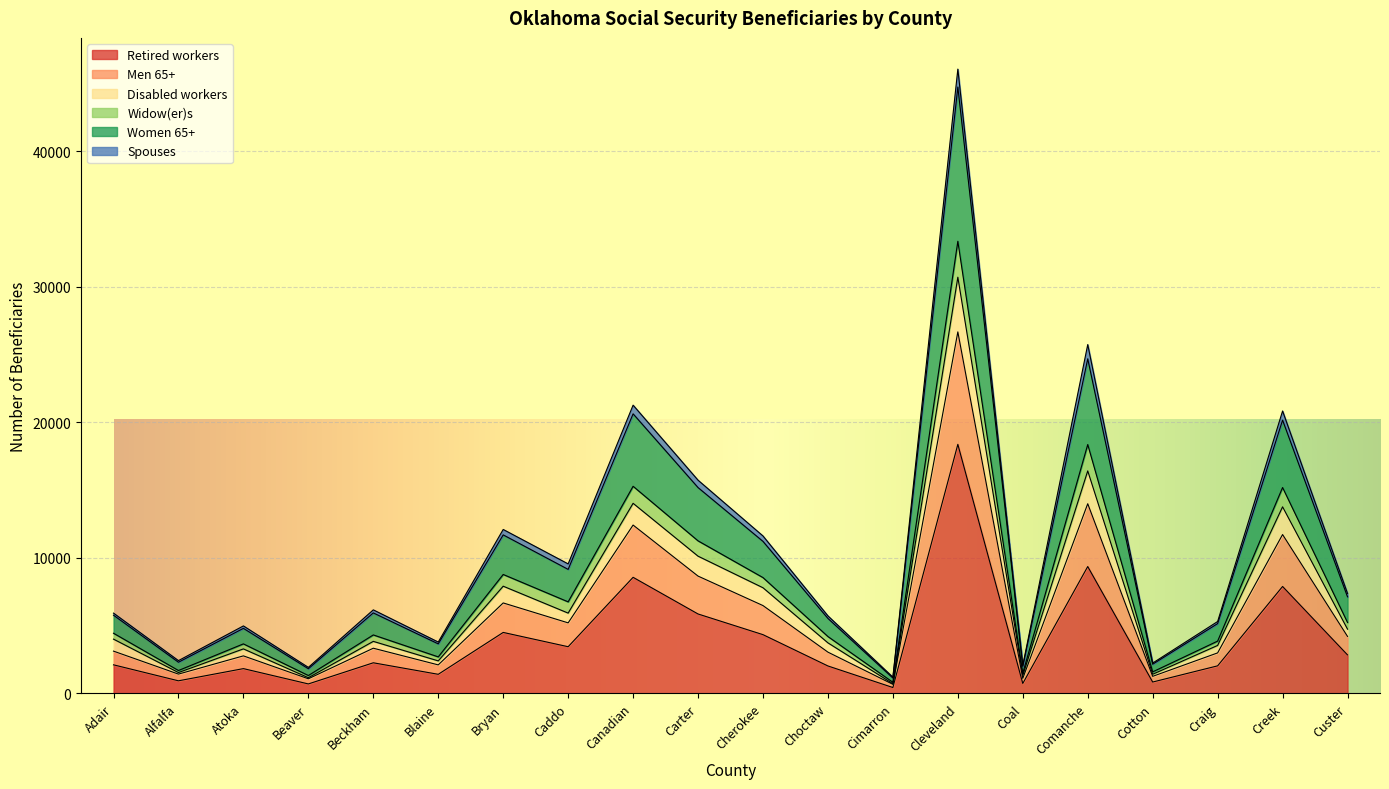

Is it true that Women 65+ equals 14108 at Carter?

False